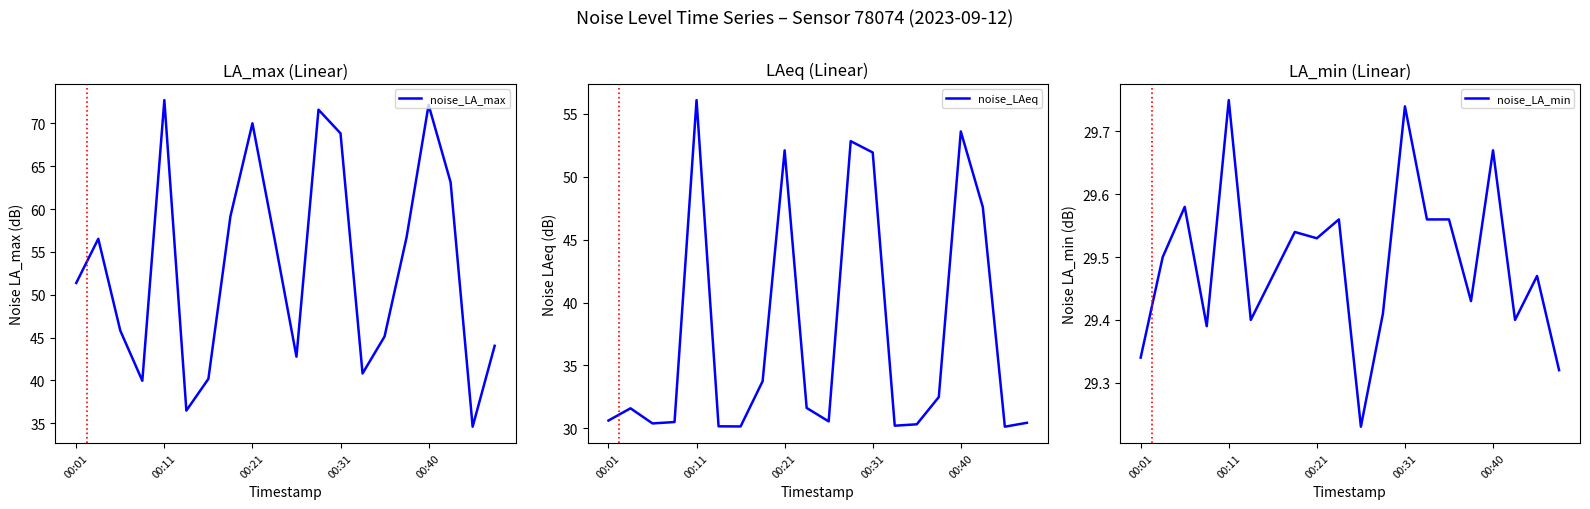

What is the minimum value for noise_LA_max?

34.6